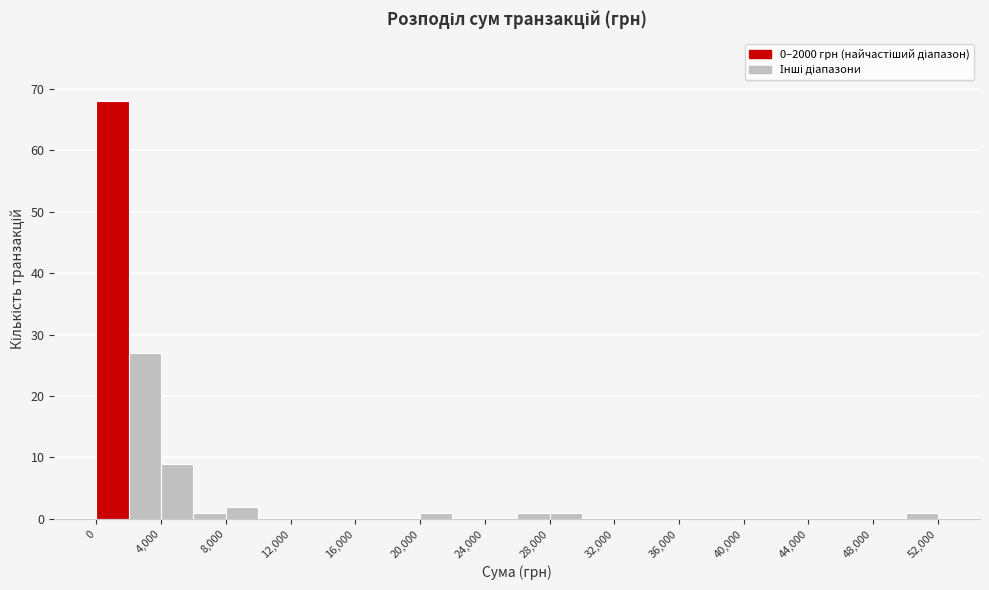

Reading left to right, list every bar in this chart as the range it spans on the x-axis followed by its height. The values are not printed on the chart, so give them approximately, as read against the axis.

0 to 2000: 68
2000 to 4000: 27
4000 to 6000: 9
6000 to 8000: 1
8000 to 10000: 2
10000 to 12000: 0
12000 to 14000: 0
14000 to 16000: 0
16000 to 18000: 0
18000 to 20000: 0
20000 to 22000: 1
22000 to 24000: 0
24000 to 26000: 0
26000 to 28000: 1
28000 to 30000: 1
30000 to 32000: 0
32000 to 34000: 0
34000 to 36000: 0
36000 to 38000: 0
38000 to 40000: 0
40000 to 42000: 0
42000 to 44000: 0
44000 to 46000: 0
46000 to 48000: 0
48000 to 50000: 0
50000 to 52000: 1